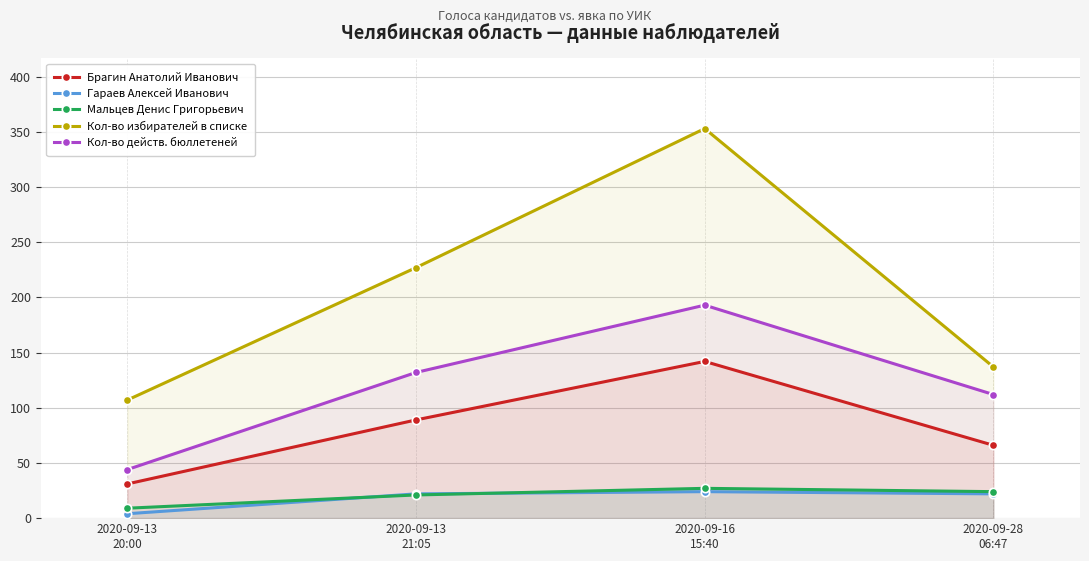

What is the minimum value for Брагин Анатолий Иванович?

31